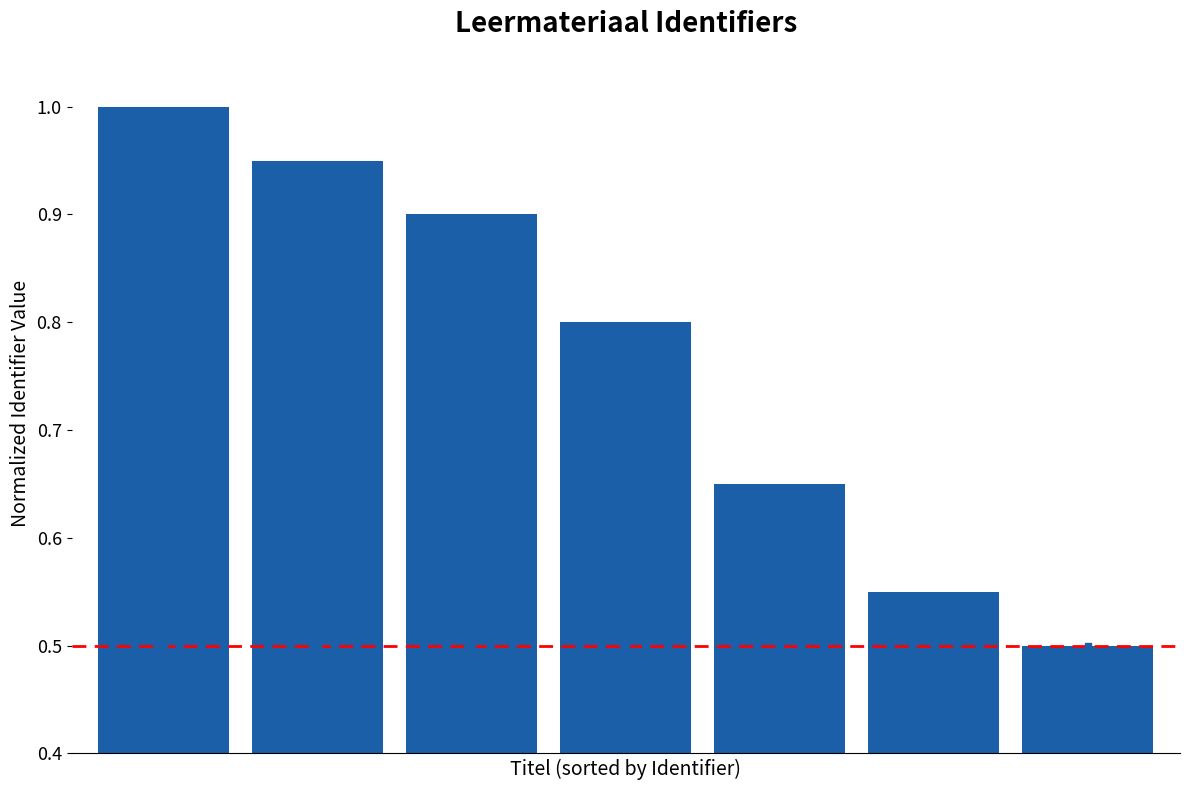

What is the change in value from 1 to 3?

-0.1